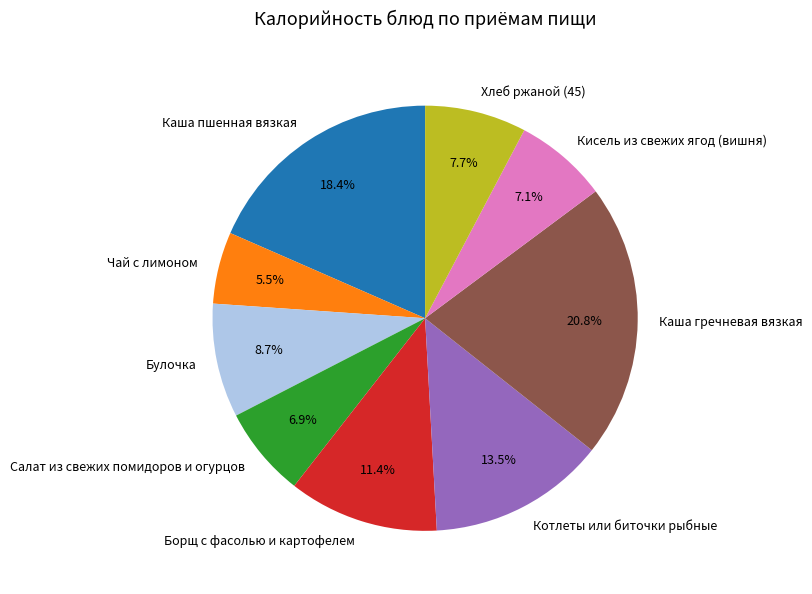

How many slices are in this pie chart?

9